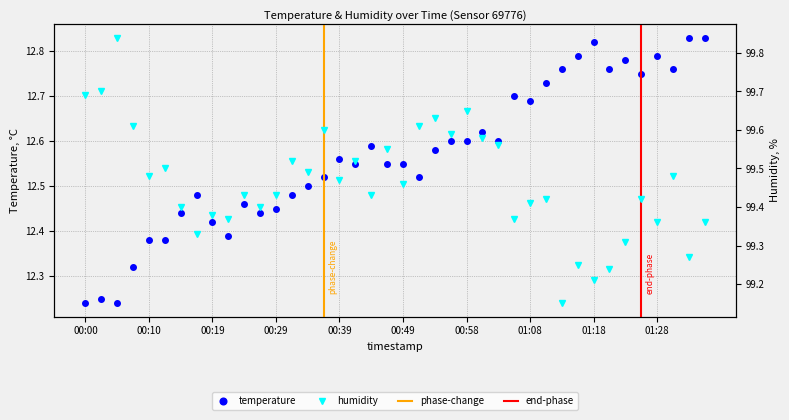

Reading left to right, list all the values displayed in this chart.

temperature: 00:00=12.2	00:02=12.2	00:05=12.2	00:07=12.3	00:10=12.4	00:12=12.4	00:15=12.4	00:17=12.5	00:19=12.4	00:22=12.4	00:24=12.5	00:27=12.4	00:29=12.4	00:32=12.5	00:34=12.5	00:36=12.5	00:39=12.6	00:41=12.6	00:44=12.6	00:46=12.6	00:49=12.6	00:51=12.5	00:53=12.6	00:56=12.6	00:58=12.6	01:01=12.6	01:03=12.6	01:06=12.7	01:08=12.7	01:10=12.7	01:13=12.8	01:15=12.8	01:18=12.8	01:20=12.8	01:23=12.8	01:25=12.8	01:28=12.8	01:30=12.8	01:33=12.8	01:35=12.8
humidity: 00:00=99.7	00:02=99.7	00:05=99.8	00:07=99.6	00:10=99.5	00:12=99.5	00:15=99.4	00:17=99.3	00:19=99.4	00:22=99.4	00:24=99.4	00:27=99.4	00:29=99.4	00:32=99.5	00:34=99.5	00:36=99.6	00:39=99.5	00:41=99.5	00:44=99.4	00:46=99.5	00:49=99.5	00:51=99.6	00:53=99.6	00:56=99.6	00:58=99.7	01:01=99.6	01:03=99.6	01:06=99.4	01:08=99.4	01:10=99.4	01:13=99.2	01:15=99.2	01:18=99.2	01:20=99.2	01:23=99.3	01:25=99.4	01:28=99.4	01:30=99.5	01:33=99.3	01:35=99.4